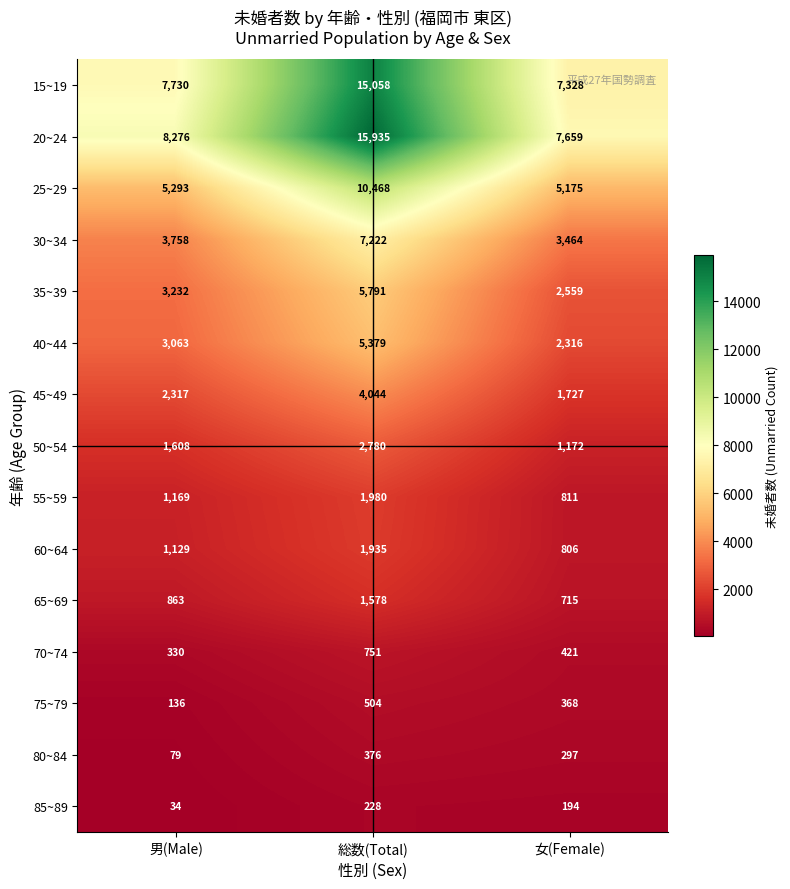

What is the minimum value shown in the chart?

34